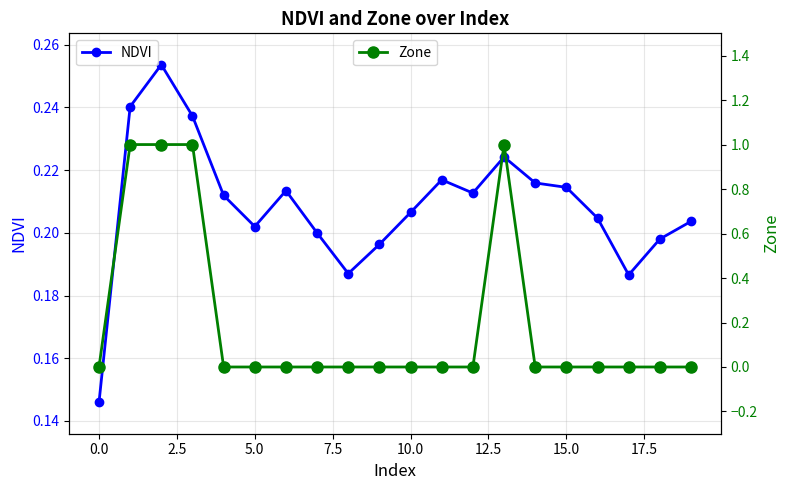

What are all the series names shown in the legend?

NDVI, Zone